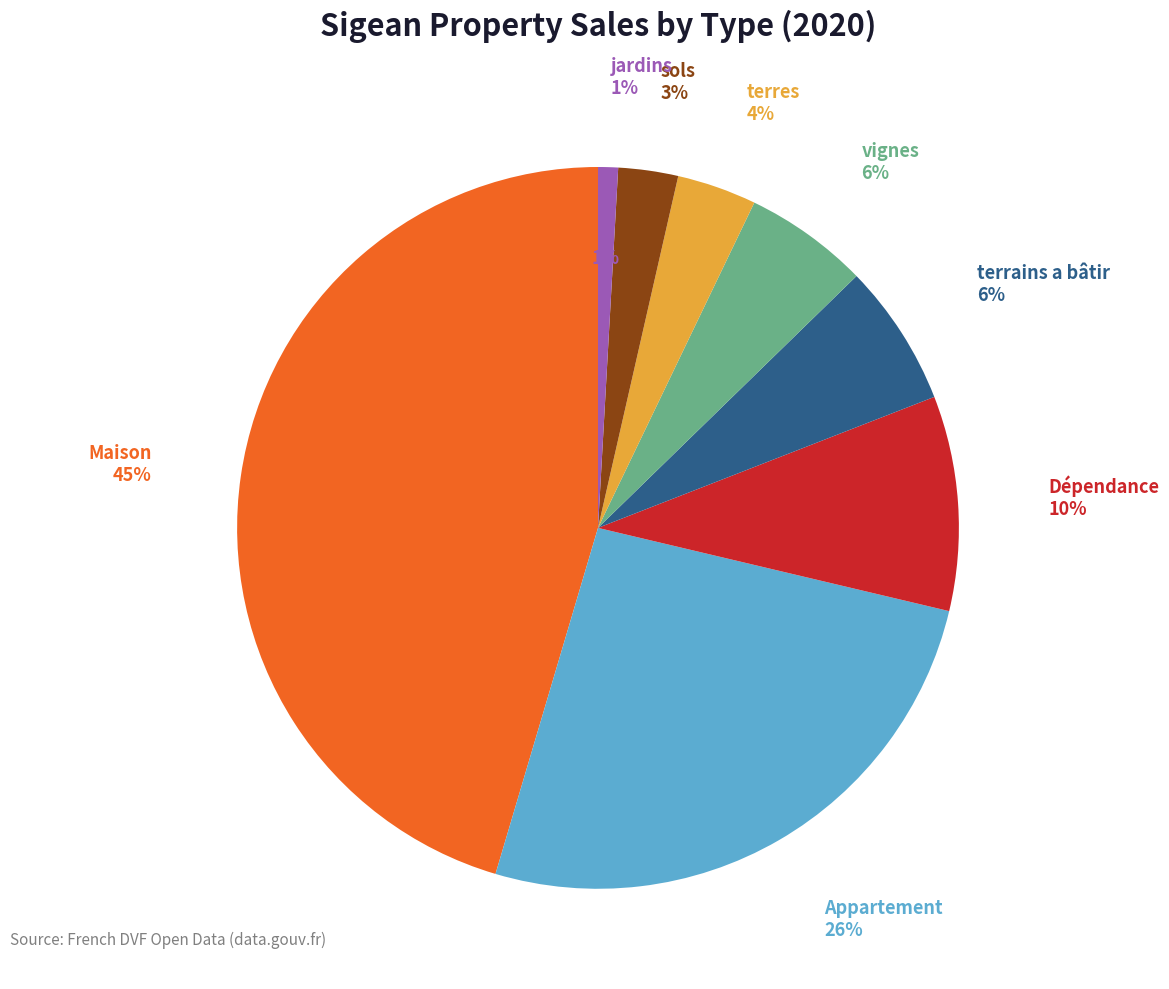

How many slices are in this pie chart?

8